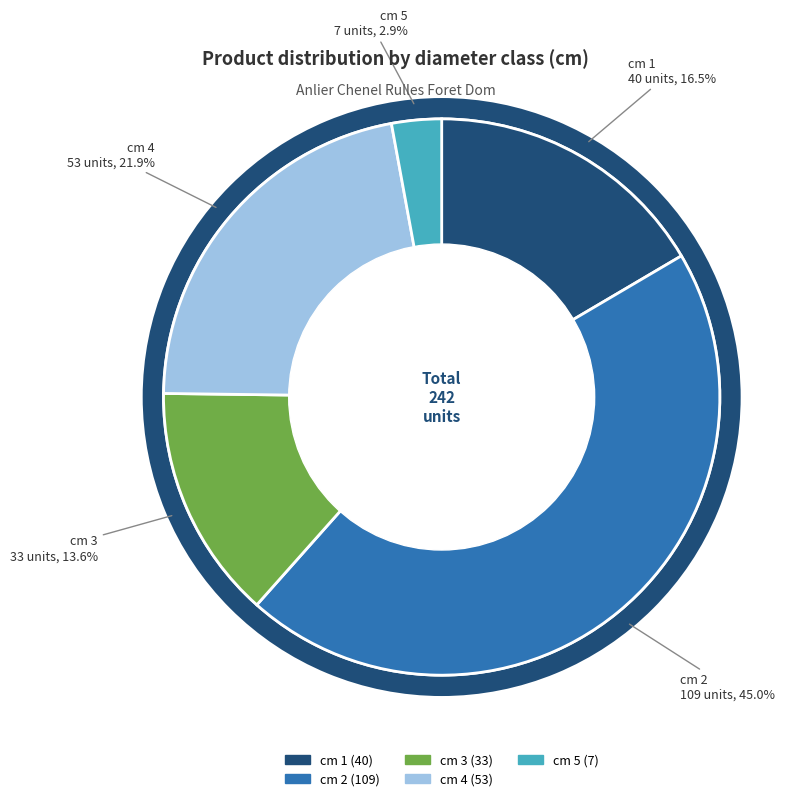

Is it true that 1 is 17% of the pie?

True